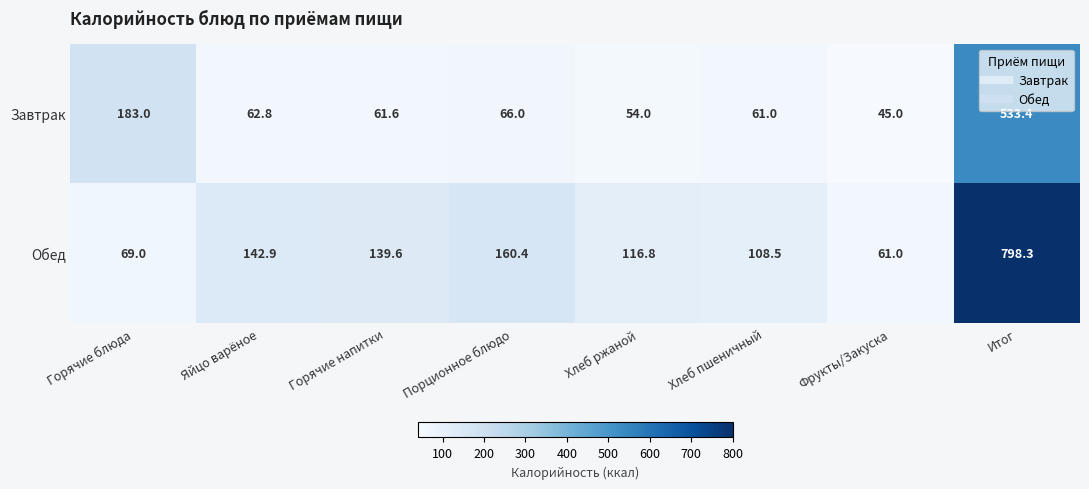

Is it true that Завтрак equals 255.9 at Горячие блюда?

False